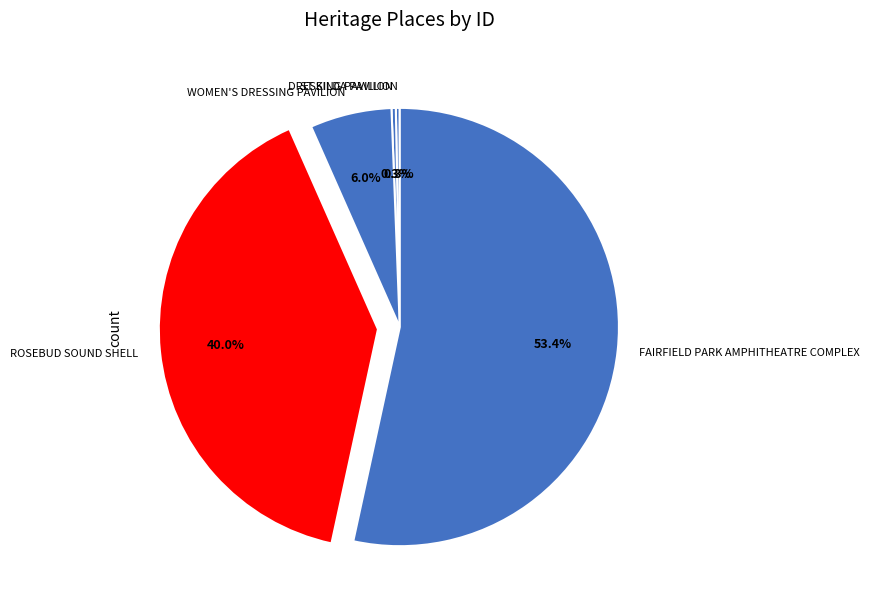

What percentage do WOMEN'S DRESSING PAVILION and FAIRFIELD PARK AMPHITHEATRE COMPLEX together represent?

59.4%